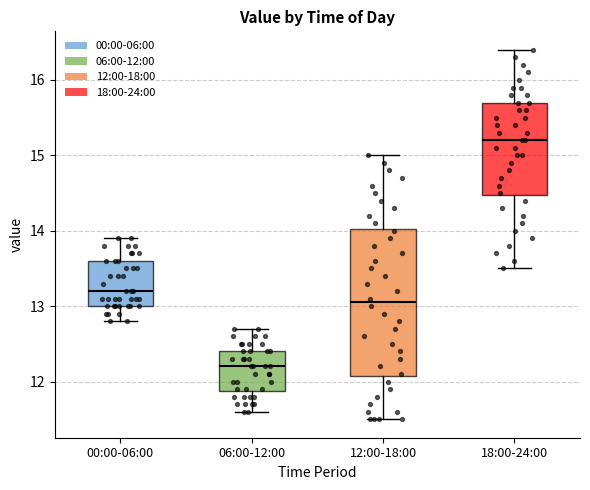

Reading left to right, transcribe this box plot: for each box, give where its median line is, the range the box spans, and where its two whiskers end, as read against the y-axis. The values are not printed on the chart, so give them approximately, as read against the axis.

00:00-06:00: median 13.2, box 13.0 to 13.6, whiskers 12.8 to 13.9
06:00-12:00: median 12.2, box 11.9 to 12.4, whiskers 11.6 to 12.7
12:00-18:00: median 13.1, box 12.1 to 14.0, whiskers 11.5 to 15.0
18:00-24:00: median 15.2, box 14.5 to 15.7, whiskers 13.5 to 16.4